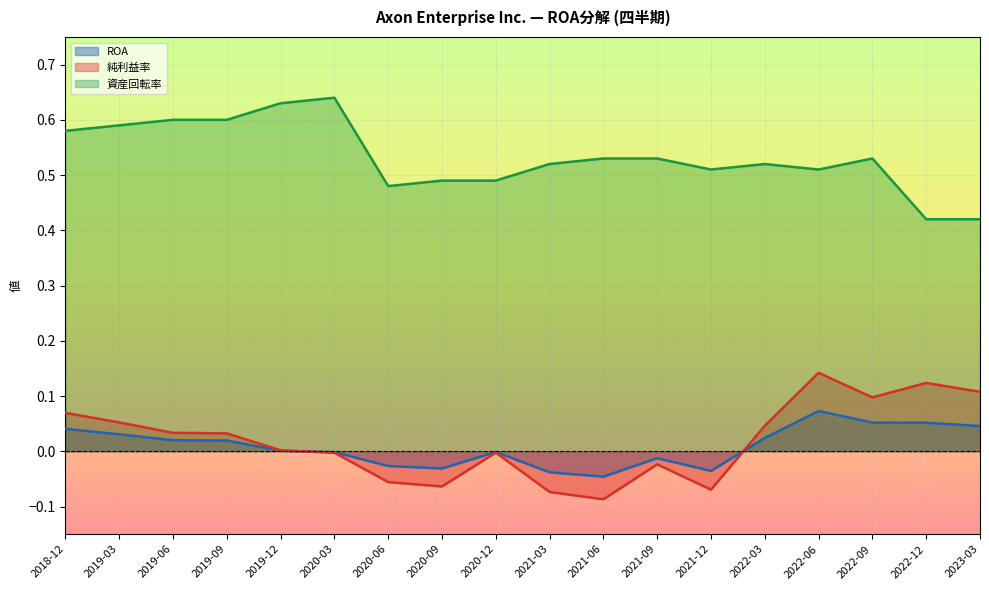

Reading right to left, what are all the values shown in this chart?

純利益率: 2018-12=0.1	2019-03=0.1	2019-06=0.0	2019-09=0.0	2019-12=0.0	2020-03=-0.0	2020-06=-0.1	2020-09=-0.1	2020-12=-0.0	2021-03=-0.1	2021-06=-0.1	2021-09=-0.0	2021-12=-0.1	2022-03=0.0	2022-06=0.1	2022-09=0.1	2022-12=0.1	2023-03=0.1
資産回転率: 2018-12=0.6	2019-03=0.6	2019-06=0.6	2019-09=0.6	2019-12=0.6	2020-03=0.6	2020-06=0.5	2020-09=0.5	2020-12=0.5	2021-03=0.5	2021-06=0.5	2021-09=0.5	2021-12=0.5	2022-03=0.5	2022-06=0.5	2022-09=0.5	2022-12=0.4	2023-03=0.4
ROA: 2018-12=0.0	2019-03=0.0	2019-06=0.0	2019-09=0.0	2019-12=0.0	2020-03=-0.0	2020-06=-0.0	2020-09=-0.0	2020-12=-0.0	2021-03=-0.0	2021-06=-0.0	2021-09=-0.0	2021-12=-0.0	2022-03=0.0	2022-06=0.1	2022-09=0.1	2022-12=0.1	2023-03=0.0